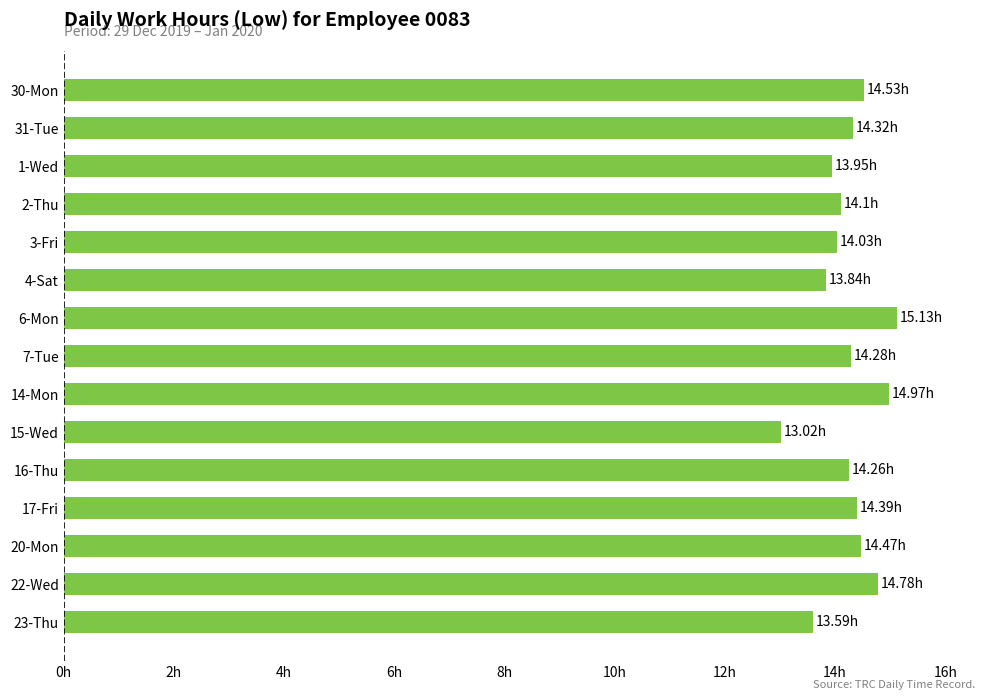

Are the bars horizontal?

Yes